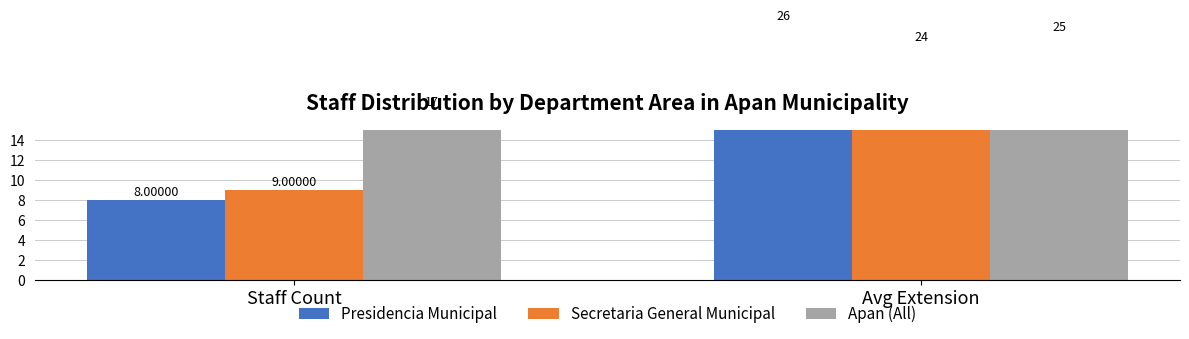

List the series in order of their peak value, highest first.

Presidencia Municipal, Apan (All), Secretaria General Municipal